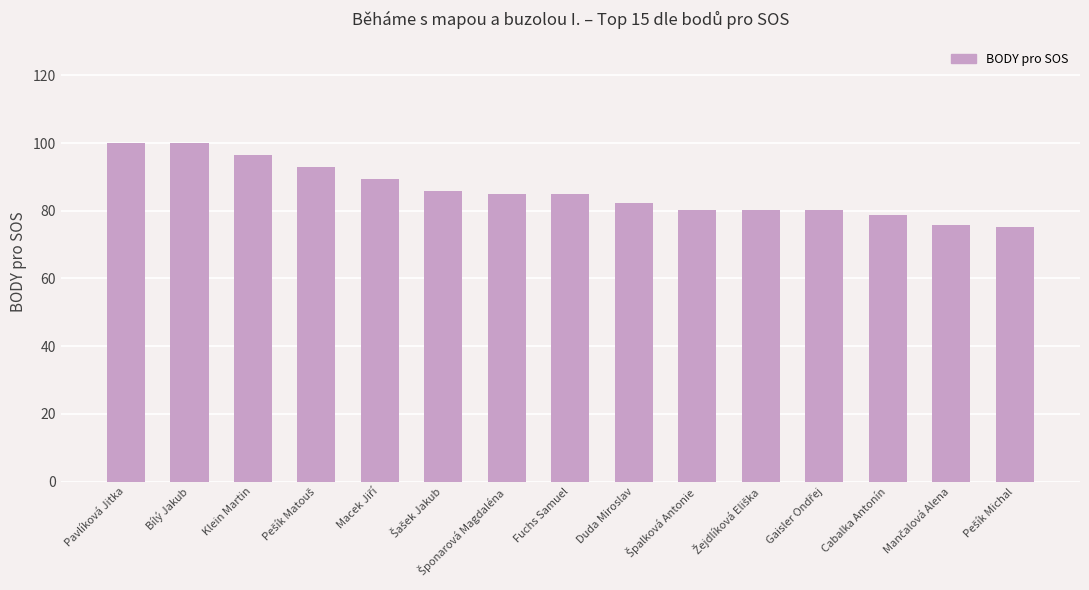

What is the label of the 2nd bar from the left?

Bílý Jakub